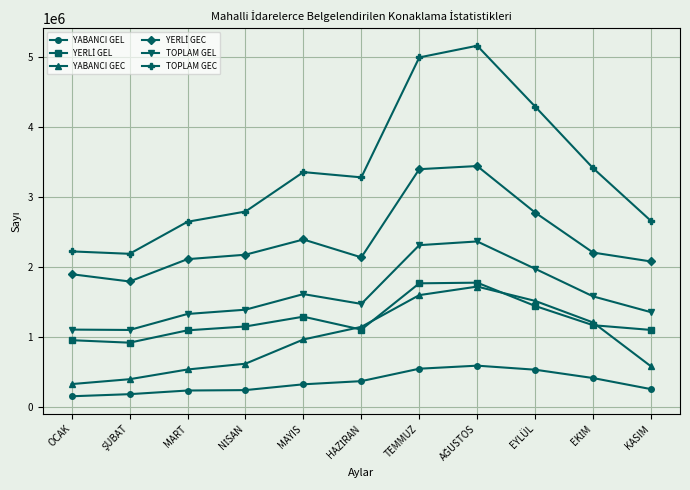

The TOPLAM GEC series shows 3355819 at MAYIS. True or false?

True